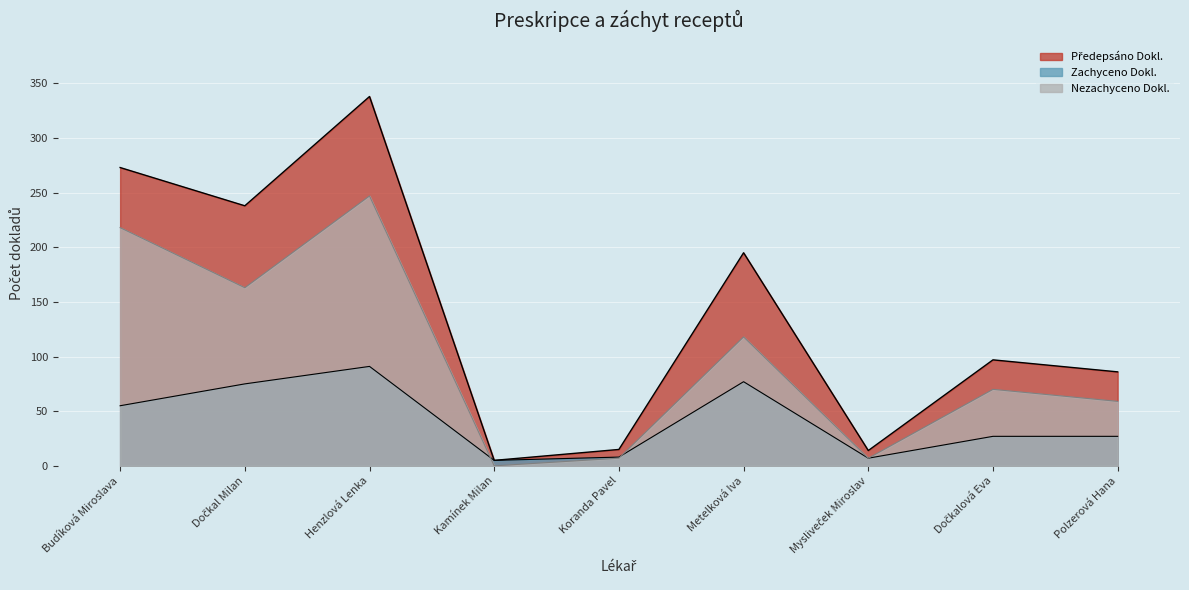

Reading left to right, what are all the values shown in this chart?

Předepsáno Dokl.: Budíková Miroslava=273	Dočkal Milan=238	Henzlová Lenka=338	Kamínek Milan=5	Koranda Pavel=15	Metelková Iva=195	Mysliveček Miroslav=14	Dočkalová Eva=97	Polzerová Hana=86
Zachyceno Dokl.: Budíková Miroslava=55	Dočkal Milan=75	Henzlová Lenka=91	Kamínek Milan=5	Koranda Pavel=8	Metelková Iva=77	Mysliveček Miroslav=7	Dočkalová Eva=27	Polzerová Hana=27
Nezachyceno Dokl.: Budíková Miroslava=218	Dočkal Milan=163	Henzlová Lenka=247	Kamínek Milan=0	Koranda Pavel=7	Metelková Iva=118	Mysliveček Miroslav=7	Dočkalová Eva=70	Polzerová Hana=59